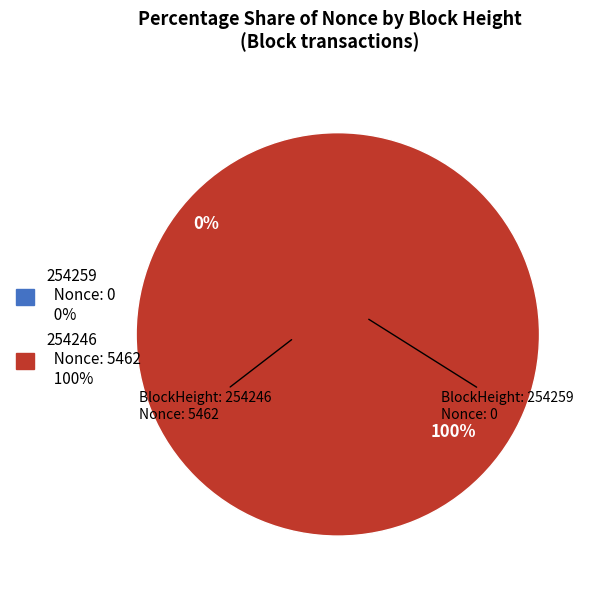

What is the total percentage of 254246 and 254259?

100.0%